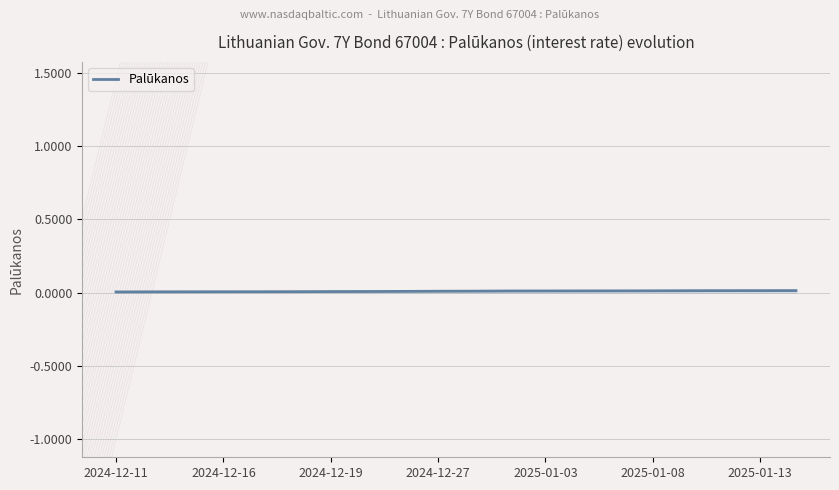

How many series are shown in this chart?

1